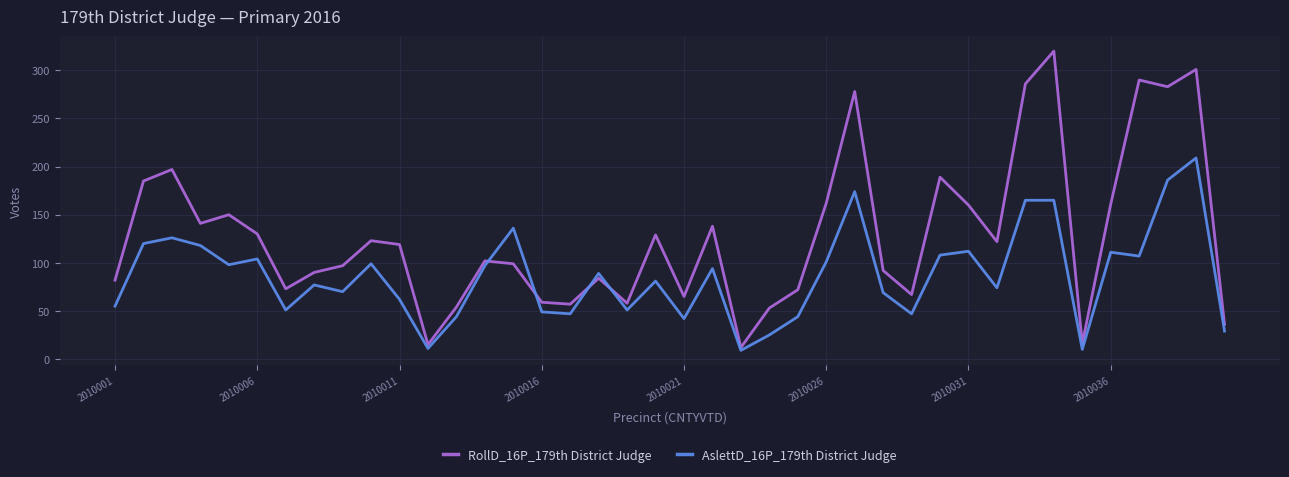

Which series has the largest total across all categories?

RollD_16P_179th District Judge